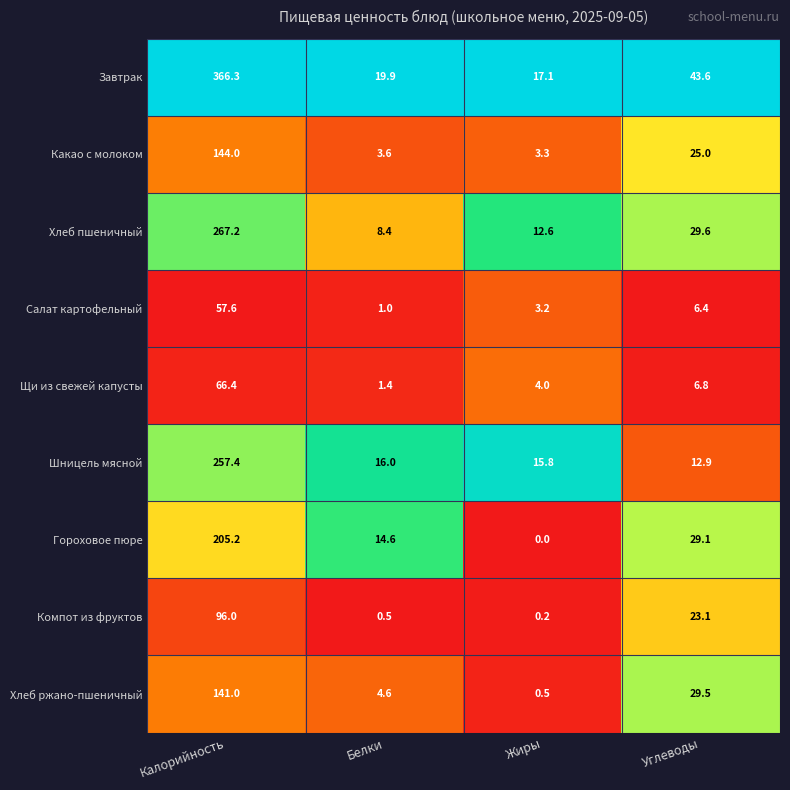

Which series has the largest range (max minus min)?

Завтрак